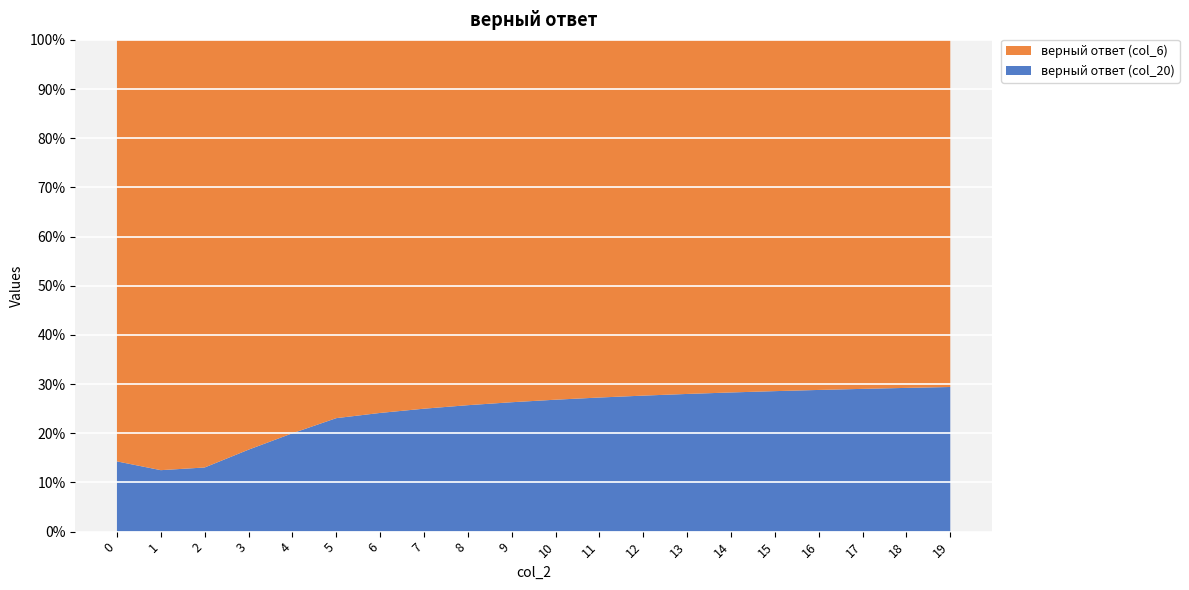

Reading left to right, transcribe all the data shown in this chart.

верный ответ (col_20): 0.5	1.0	1.5	2.0	2.5	3.0	3.5	4.0	4.5	5.0	5.5	6.0	6.5	7.0	7.5	8.0	8.5	9.0	9.5	10.0
верный ответ (col_6): 3.0	7.0	10.0	10.0	10.0	10.0	11.0	12.0	13.0	14.0	15.0	16.0	17.0	18.0	19.0	20.0	21.0	22.0	23.0	24.0